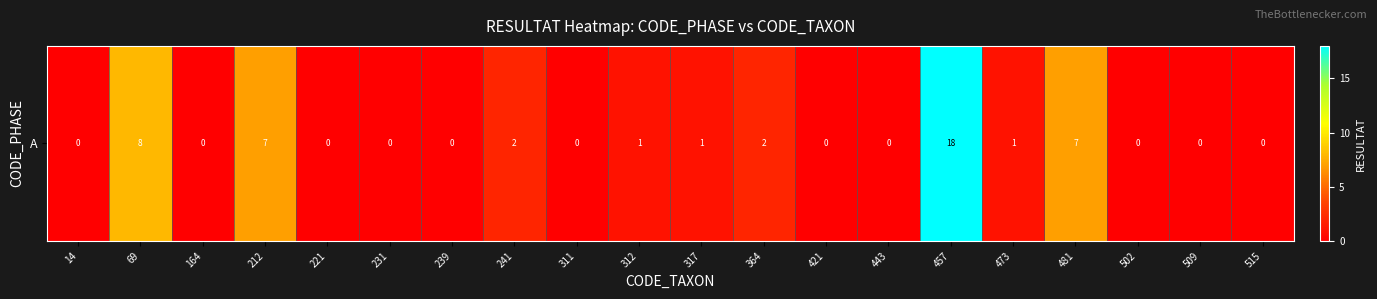

Rank the categories by value from highest to lowest.

457, 69, 212, 481, 241, 364, 312, 317, 473, 14, 164, 221, 231, 239, 311, 421, 443, 502, 509, 515